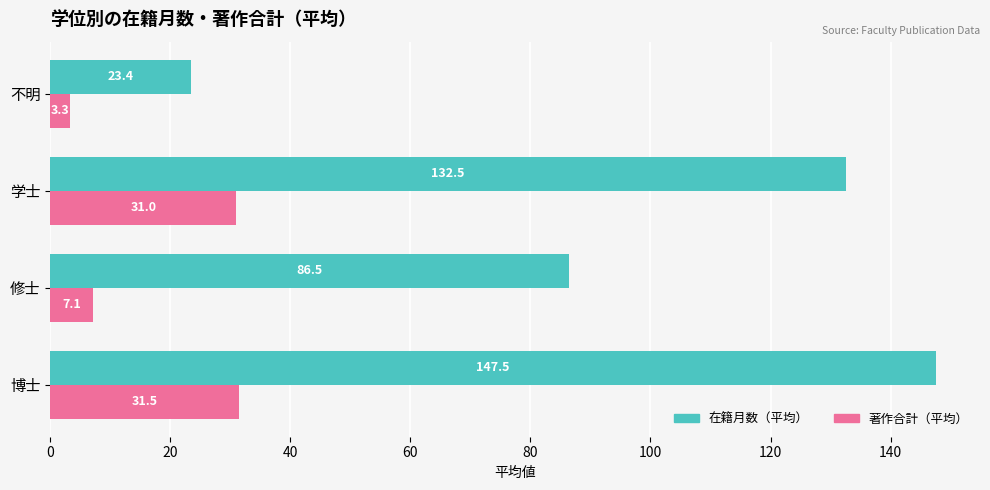

Read the 著作合計（平均） value at 不明.

3.3